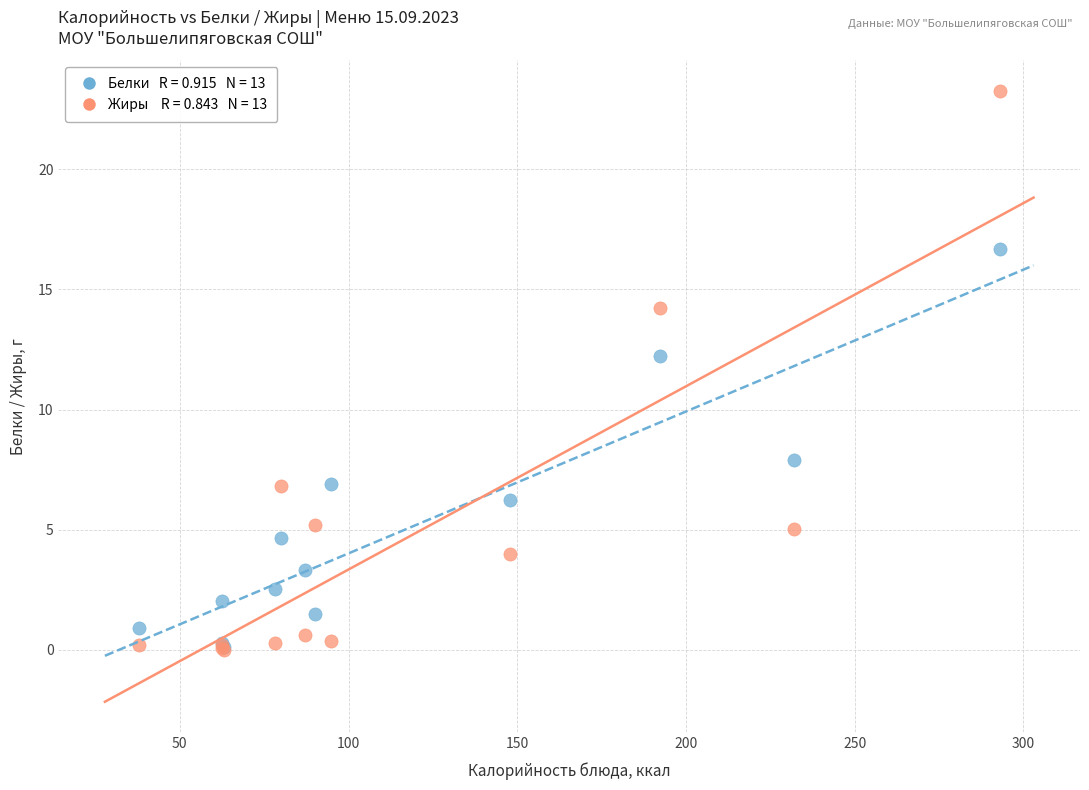

Across all series, what Y value is closest to 11?

12.2